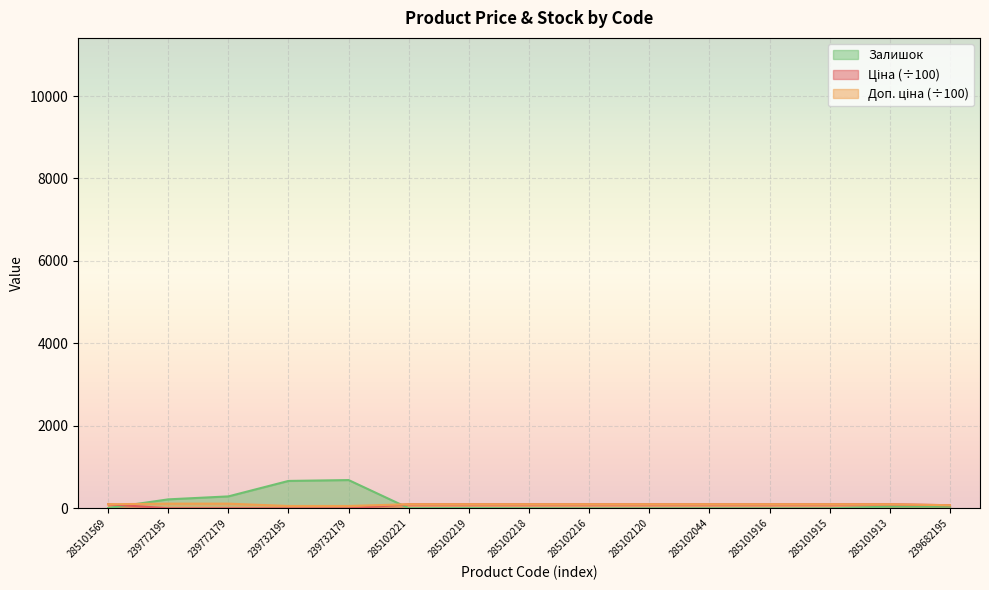

What position from the right is 285101913?

2